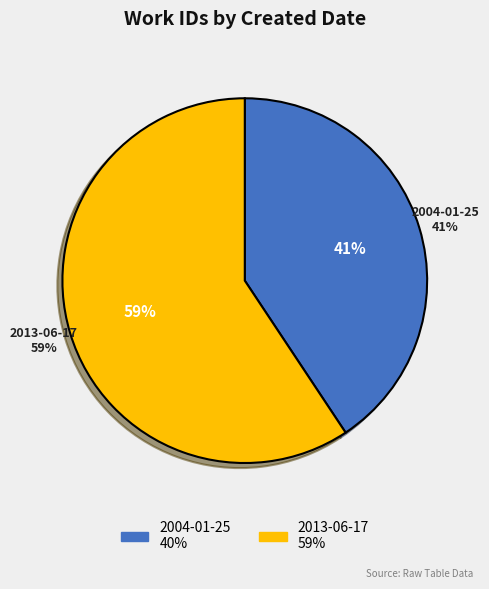

Which slice is the smallest?

2004-01-25